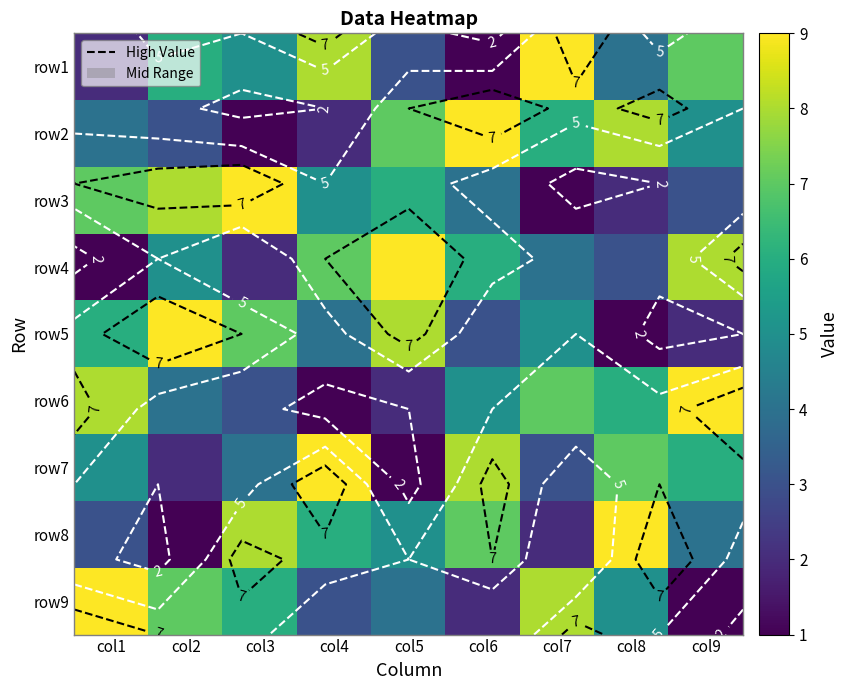

Is the value of row9 at col7 greater than the value of row8 at col2?

Yes